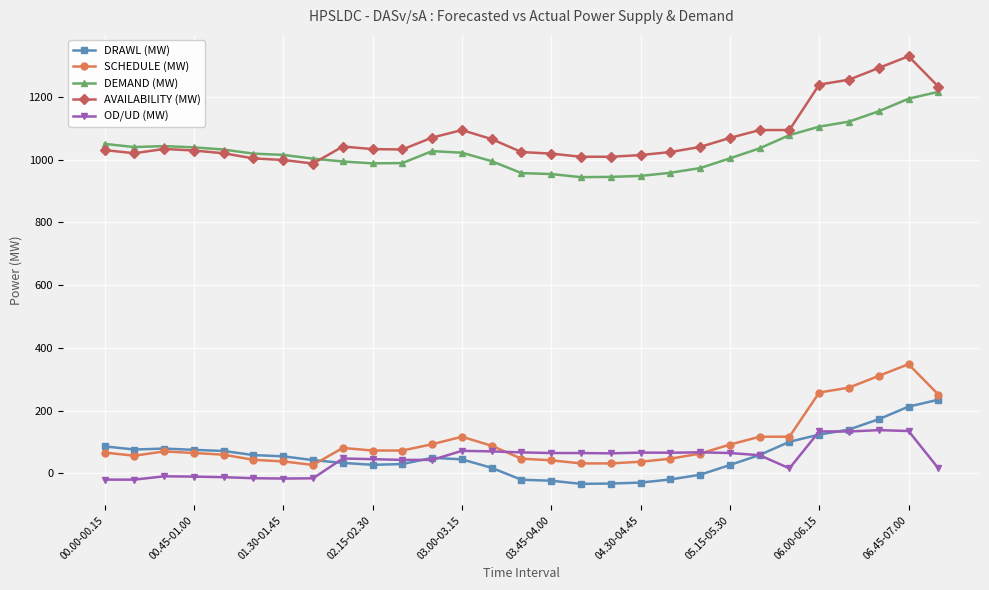

In AVAILABILITY (MW), how many points are higher than both neighbors (excluding endpoints)?

4